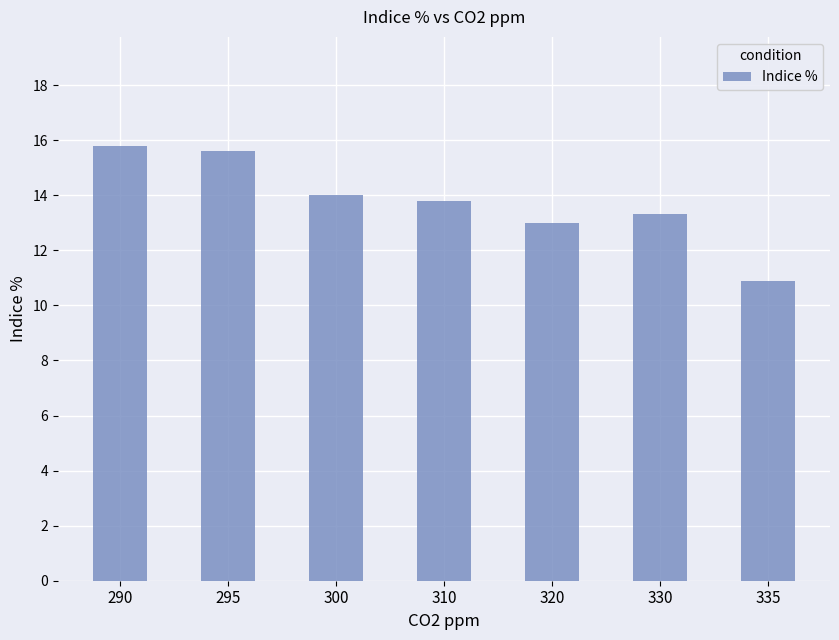

At which label is the value closest to 13?

320